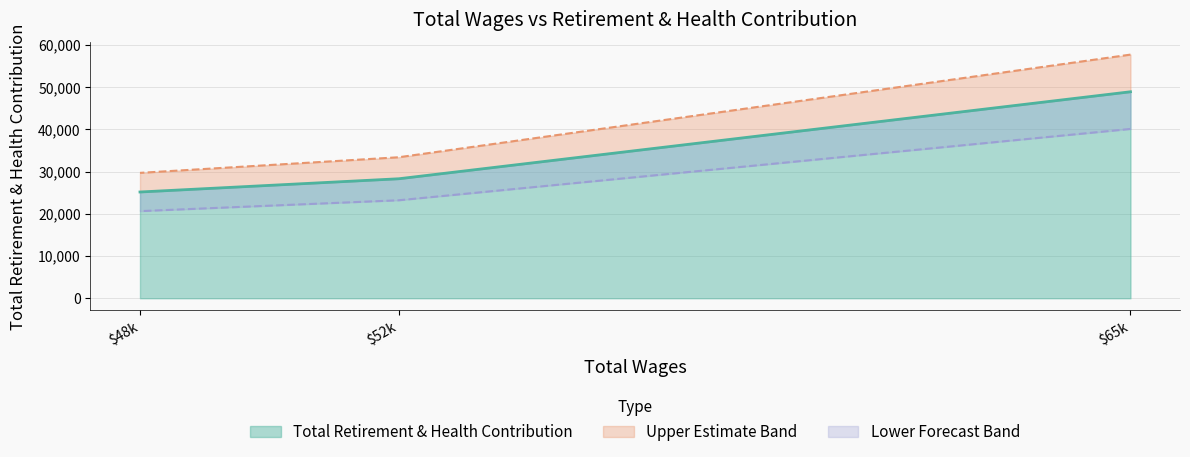

The value of Total Retirement & Health Contribution at $65k is 87167. True or false?

False